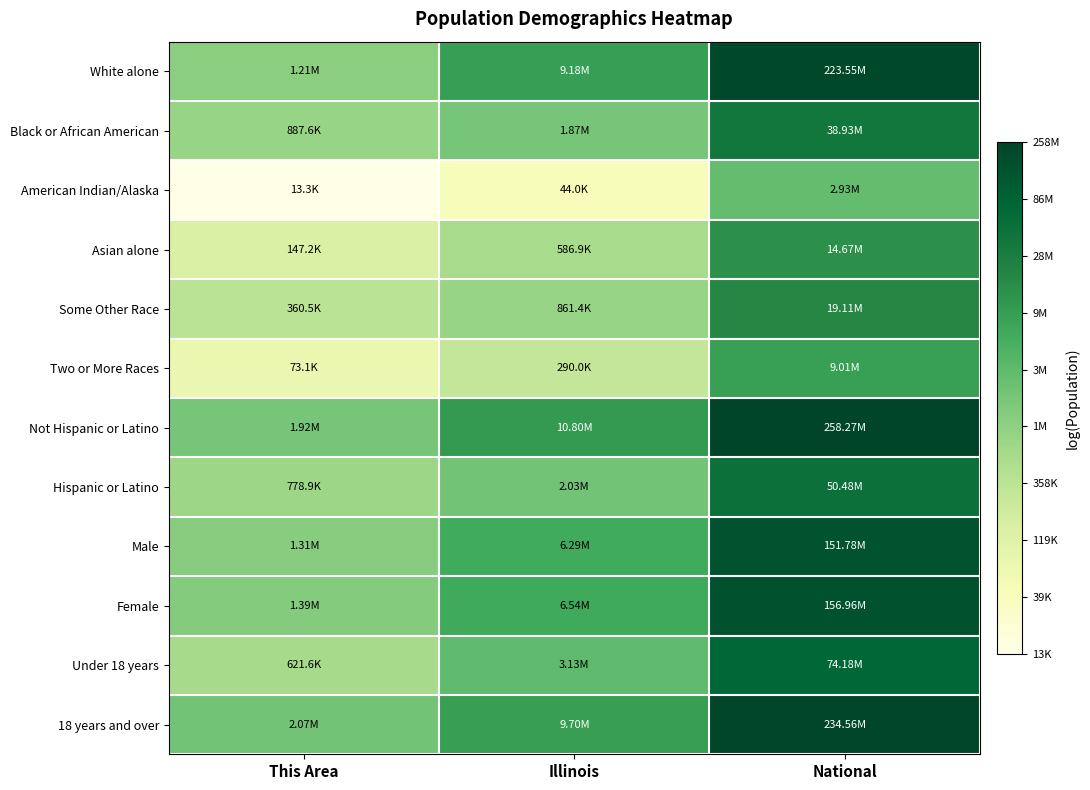

Reading left to right, what are all the values shown in this chart?

White alone: This Area=14.0	Illinois=16.0	National=19.2
Black or African American: This Area=13.7	Illinois=14.4	National=17.5
American Indian/Alaska: This Area=9.5	Illinois=10.7	National=14.9
Asian alone: This Area=11.9	Illinois=13.3	National=16.5
Some Other Race: This Area=12.8	Illinois=13.7	National=16.8
Two or More Races: This Area=11.2	Illinois=12.6	National=16.0
Not Hispanic or Latino: This Area=14.5	Illinois=16.2	National=19.4
Hispanic or Latino: This Area=13.6	Illinois=14.5	National=17.7
Male: This Area=14.1	Illinois=15.7	National=18.8
Female: This Area=14.1	Illinois=15.7	National=18.9
Under 18 years: This Area=13.3	Illinois=15.0	National=18.1
18 years and over: This Area=14.5	Illinois=16.1	National=19.3